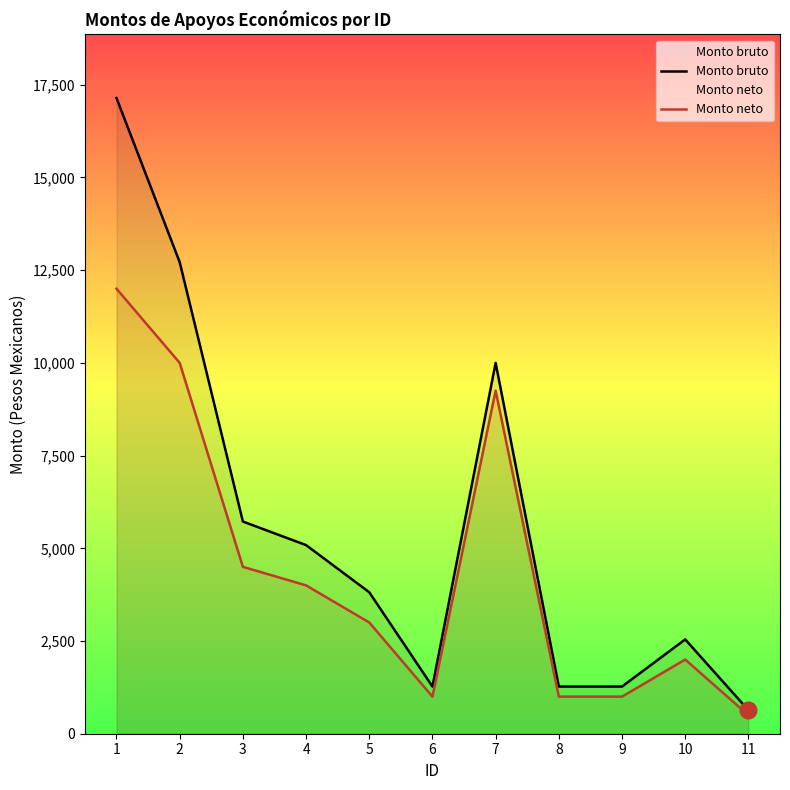

True or false: Monto neto has a value of 10000.0 at 2.

True